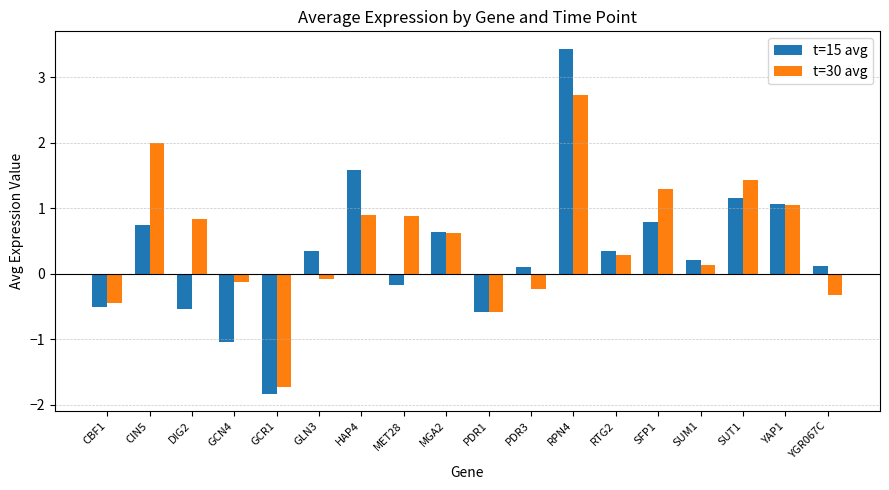

What is the difference between the highest and lowest values at HAP4?

0.7